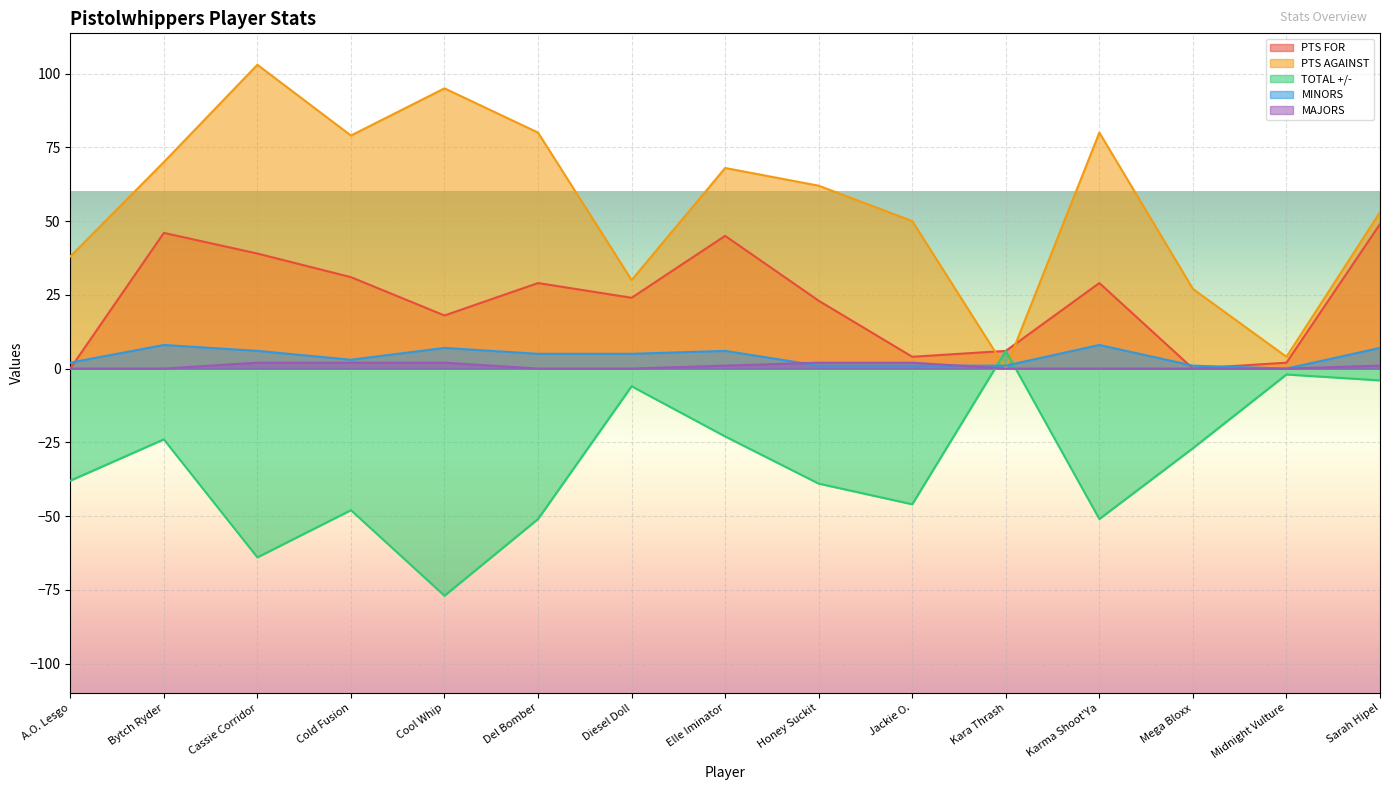

True or false: MINORS and TOTAL +/- intersect in this chart.

True